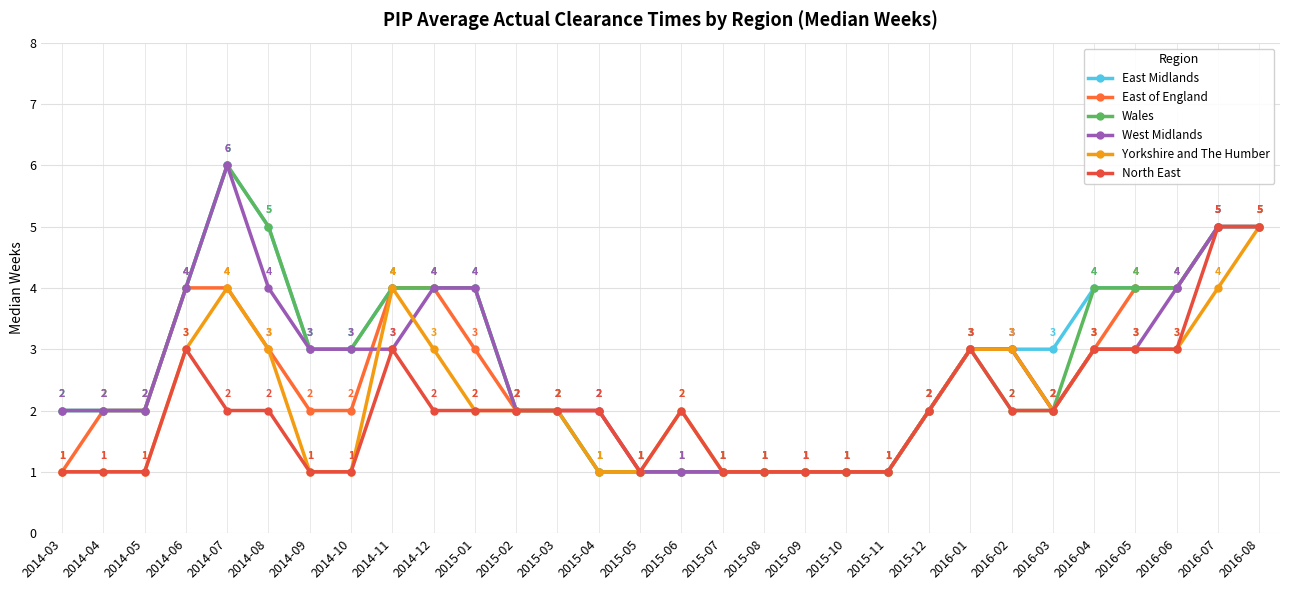

What is the total value across all series at 2016-07?

29